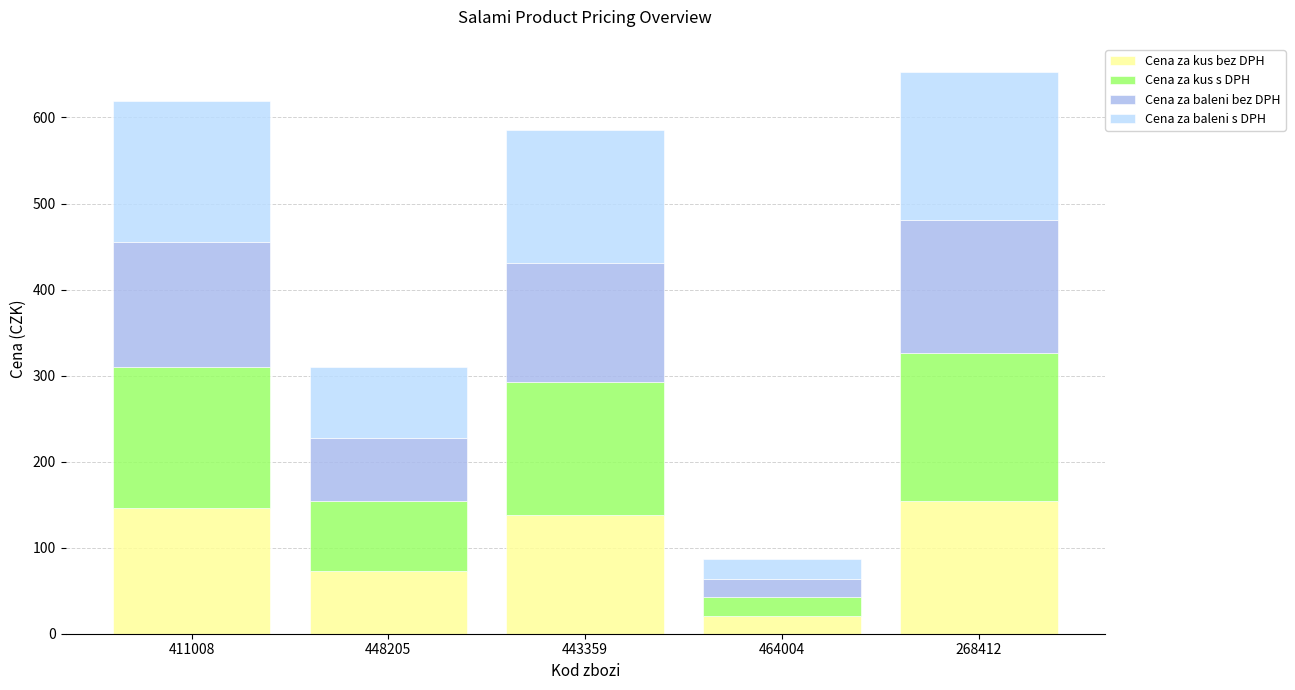

What is the minimum value for Cena za kus bez DPH?

20.4